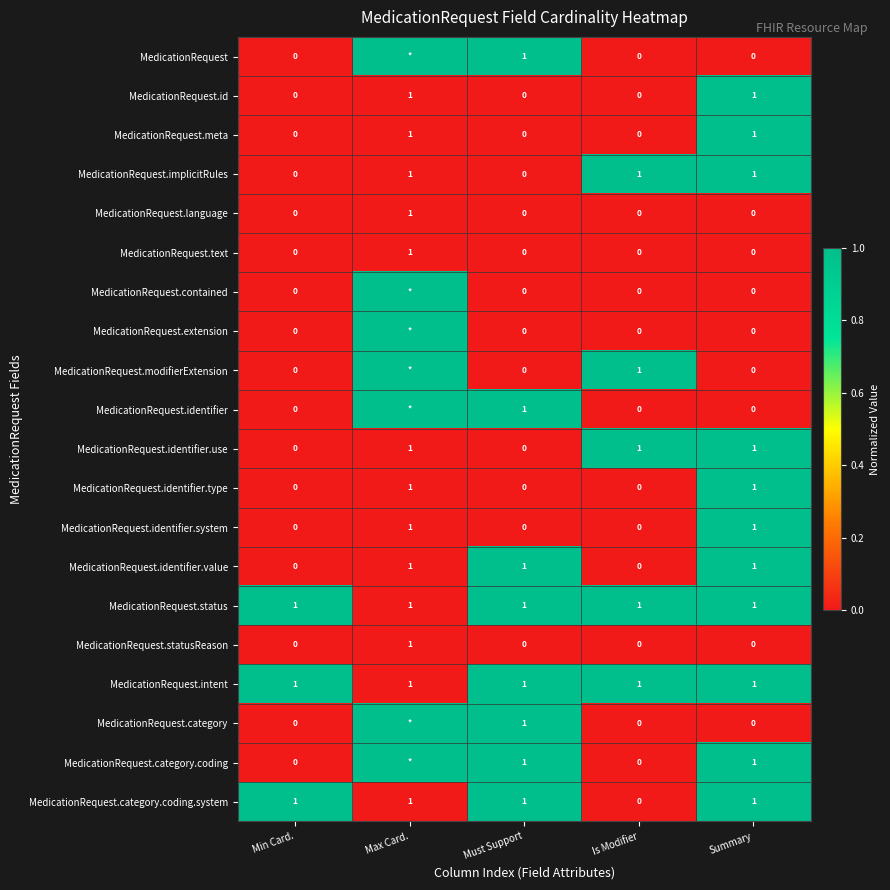

What is the total value across all series at Summary?

11